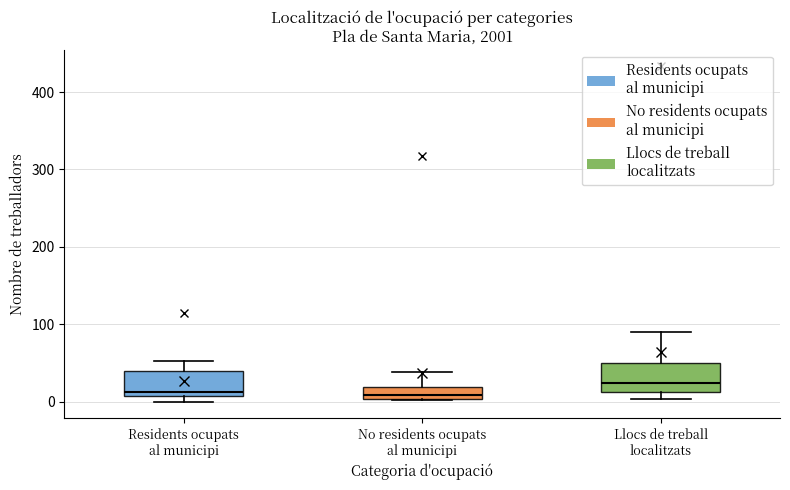

Where does the upper whisker of the box for No residents ocupats al municipi end on the y-axis? The values are not printed on the chart, so give them approximately, as read against the axis.

40